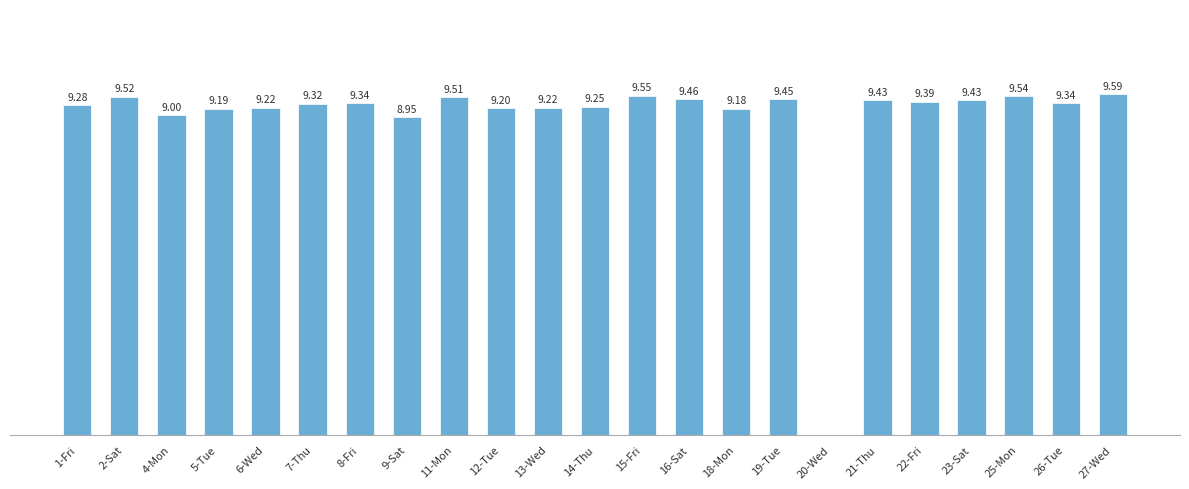

Which has a higher value, 25-Mon or 14-Thu?

25-Mon